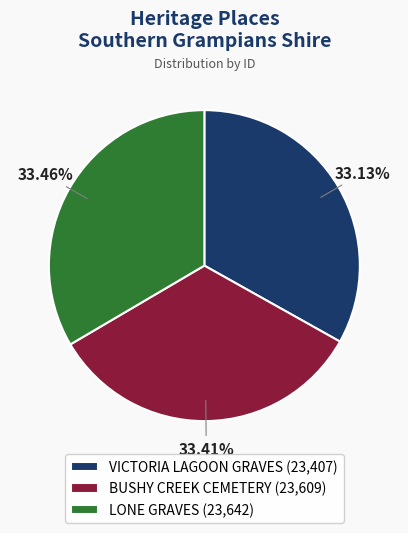

Is there any slice that represents more than half of the pie?

No